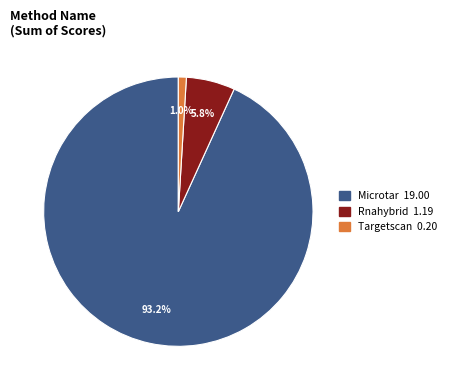

Is there a majority slice in this chart?

Yes